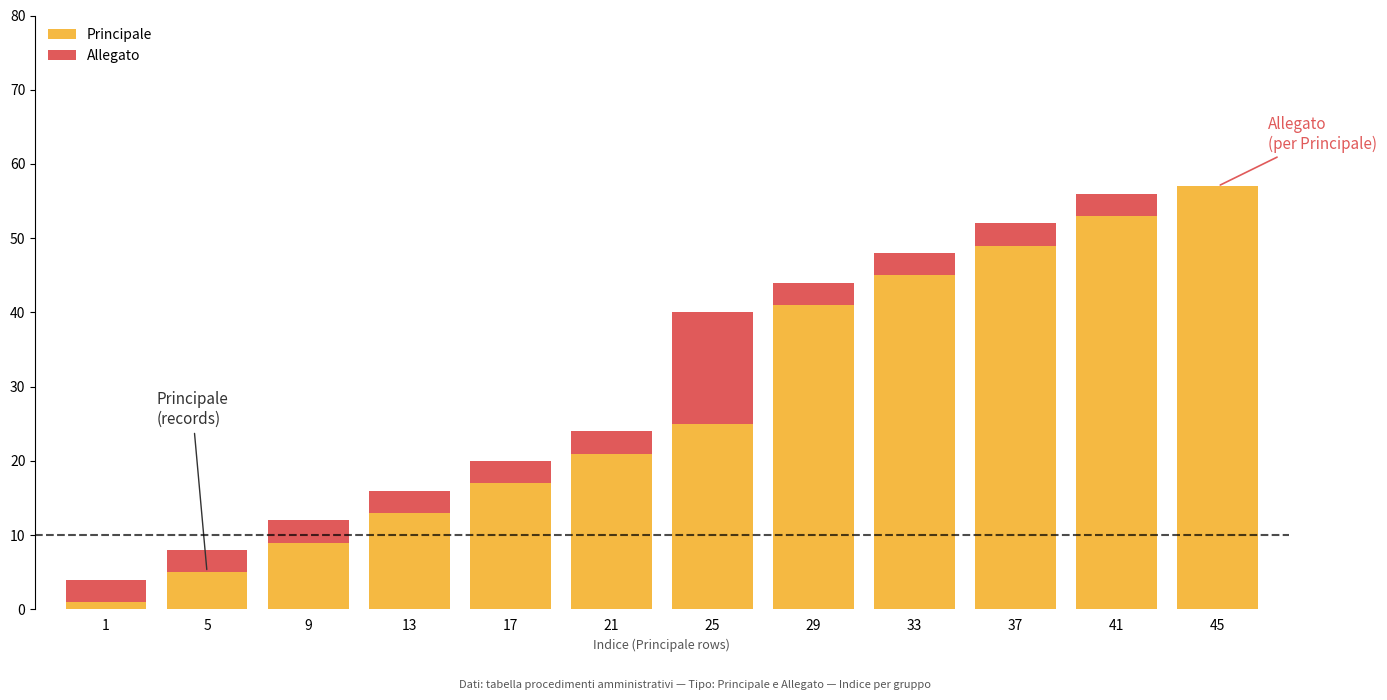

The value of Principale at 5 is 5. True or false?

True